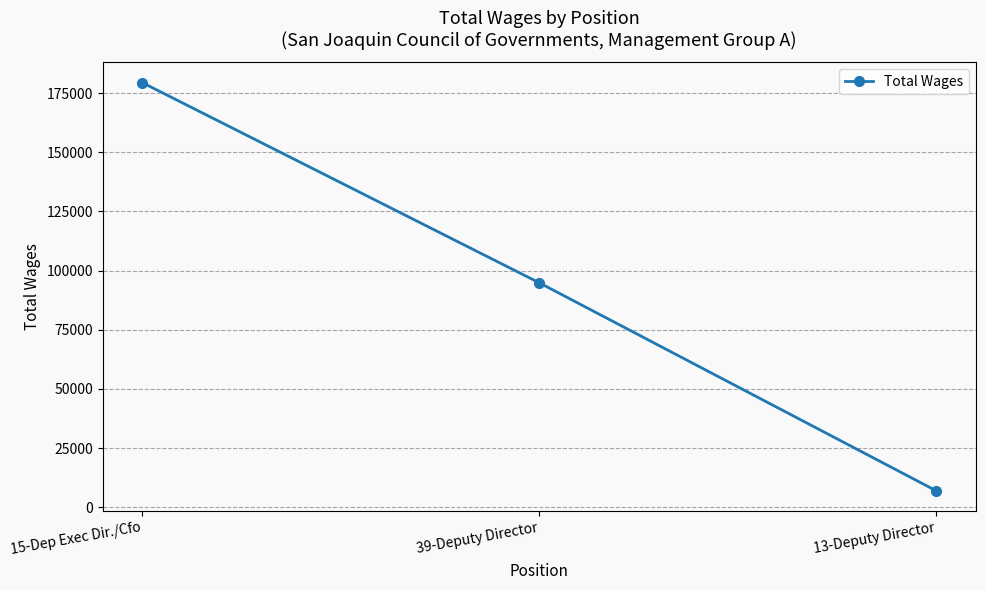

Rank the categories by value from lowest to highest.

13-Deputy Director, 39-Deputy Director, 15-Dep Exec Dir./Cfo